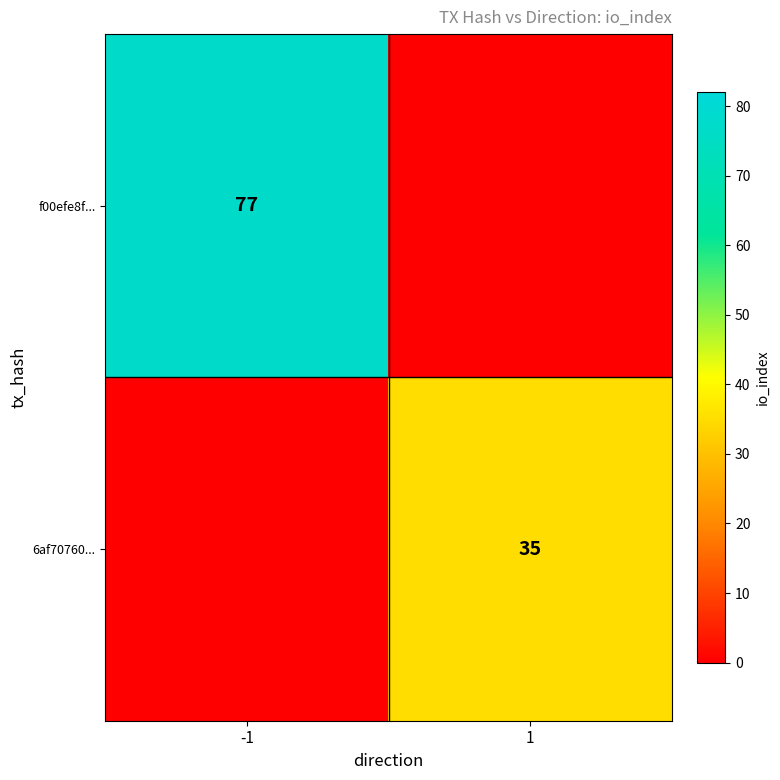

Is it true that 6af70760... equals 35 at 1?

True